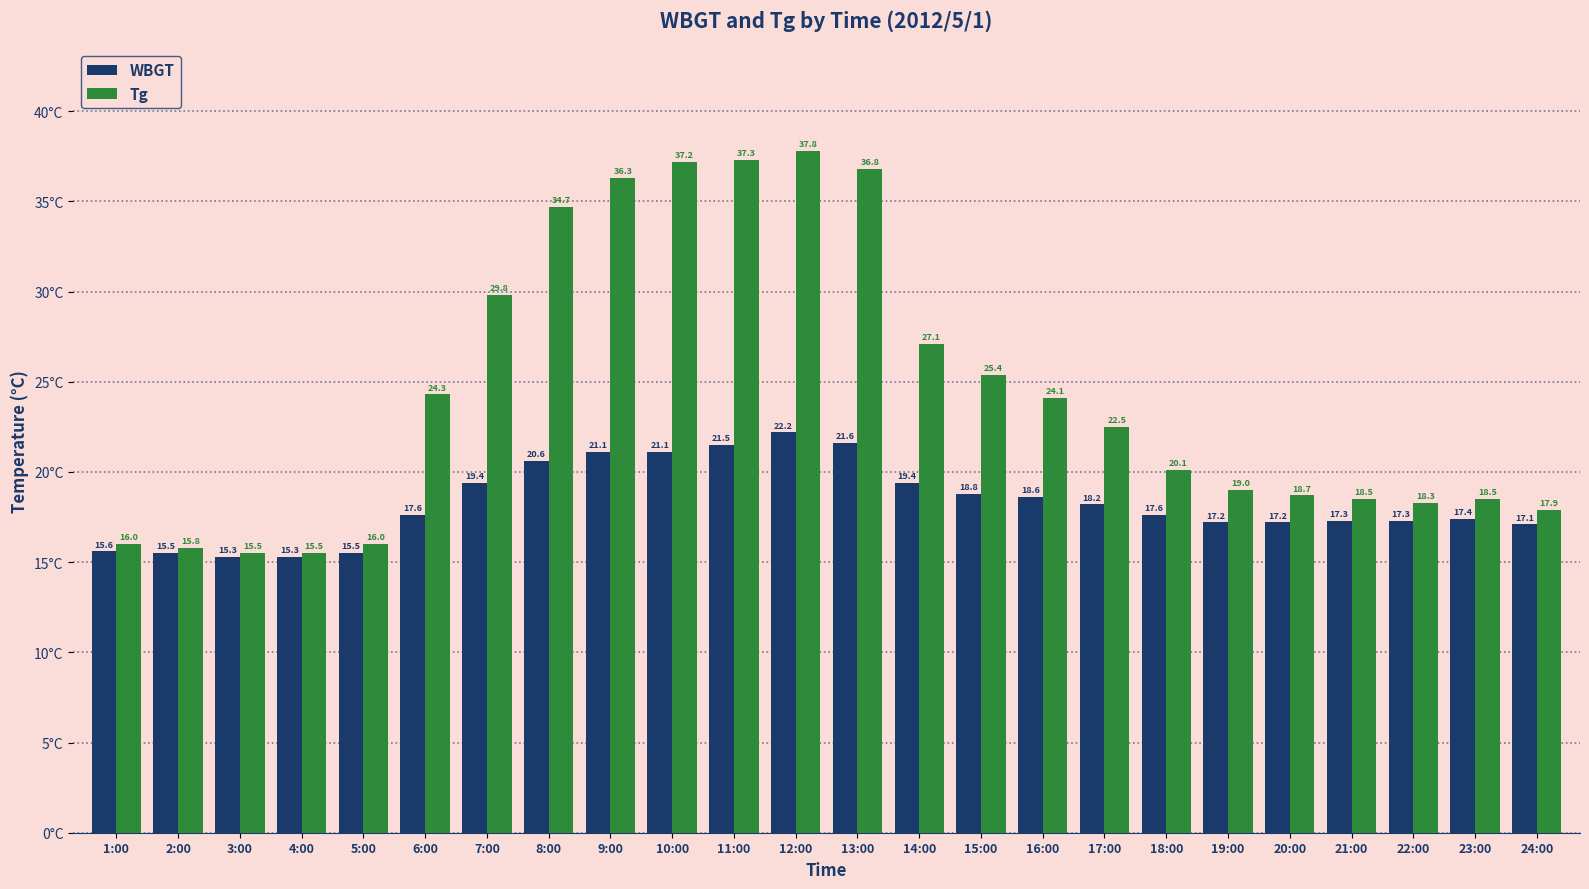

What is the difference between the highest and lowest values at 21:00?

1.2